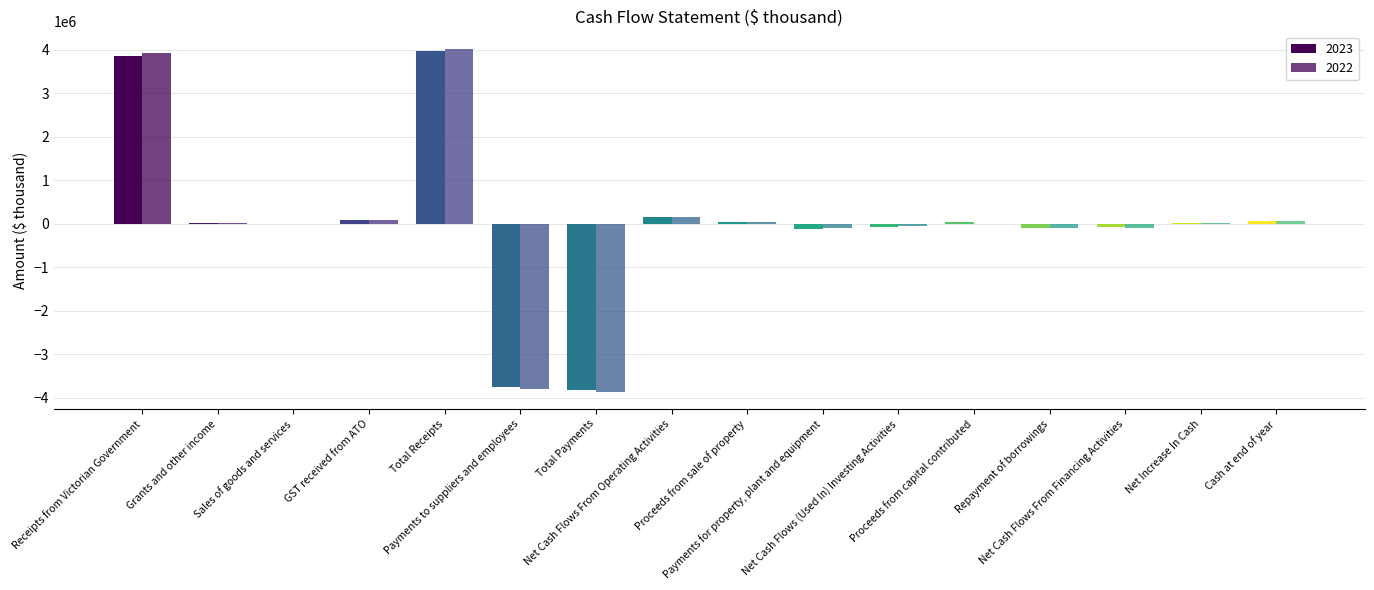

How many distinct data groups are displayed?

2